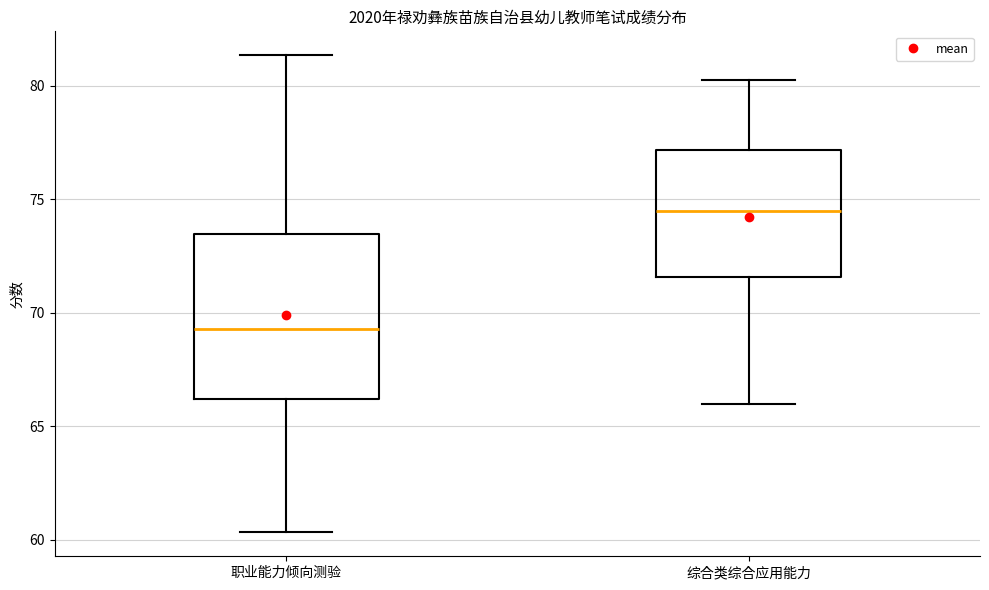

Which box is the tallest, from its lower edge to its upper edge?

职业能力倾向测验